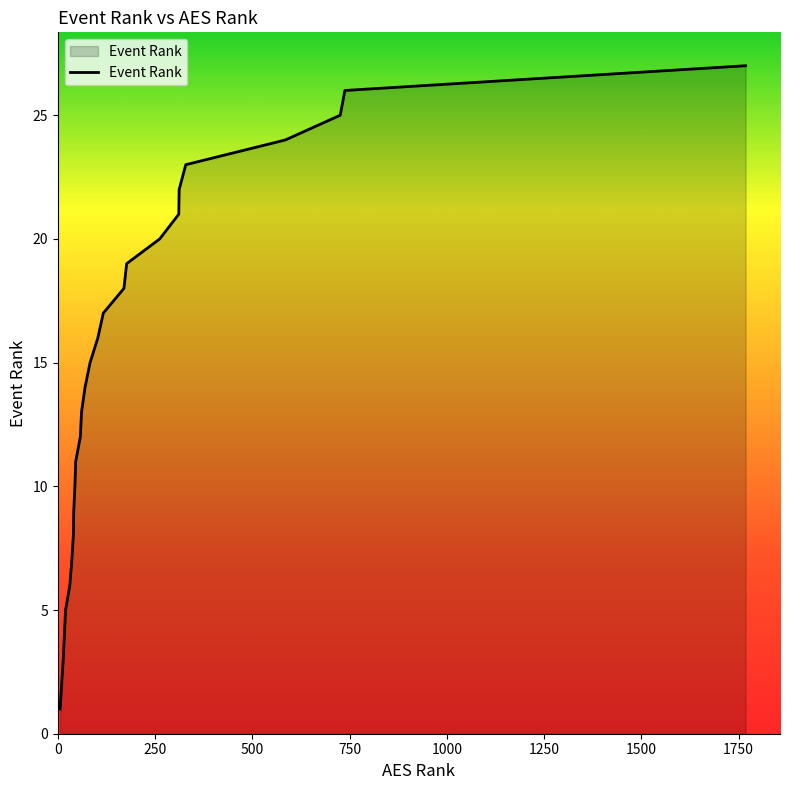

True or false: the data has more than 2 interior local peaks.

False